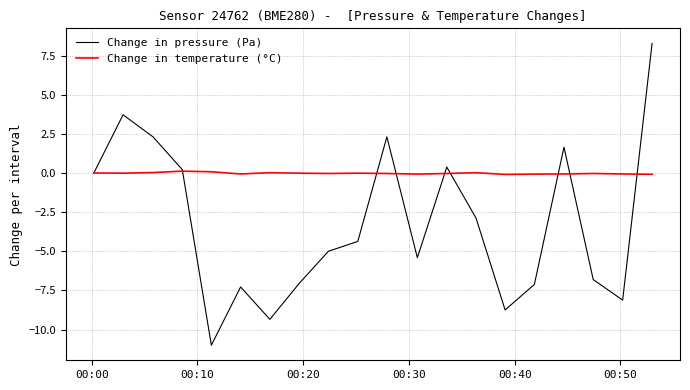

Which series has the largest total across all categories?

Change in temperature (°C)